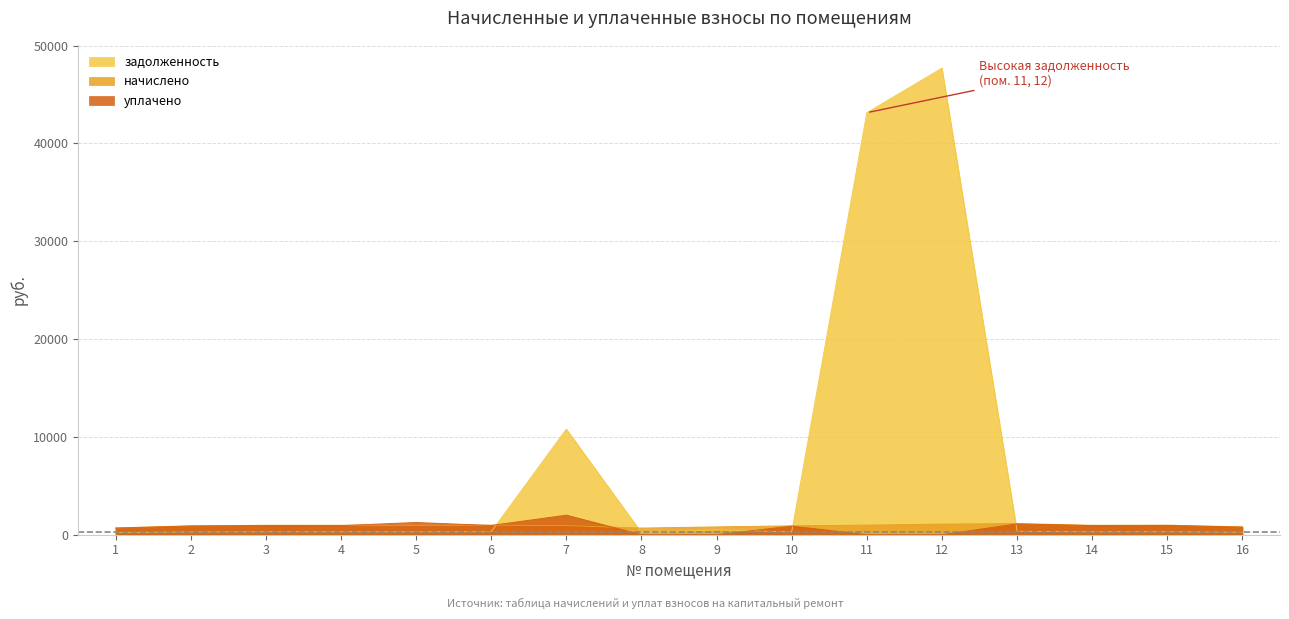

What is the total value across all series at 7?

13715.7